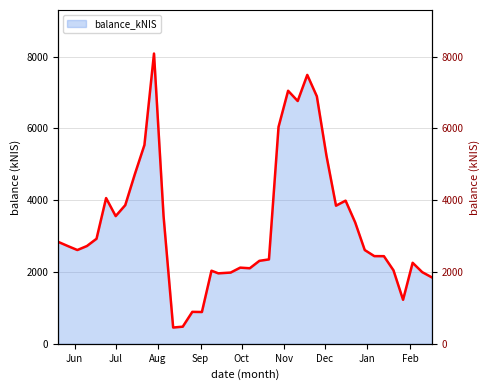

Reading left to right, transcribe all the data shown in this chart.

2838.7	2723.0	2611.6	2723.6	2925.5	4058.4	3556.5	3861.2	4724.1	5536.0	8083.3	3548.9	453.3	477.1	889.8	885.2	2035.9	1962.2	1983.7	2121.2	2103.7	2310.4	2350.3	6039.9	7046.8	6761.4	7488.2	6891.2	5242.9	3846.2	3986.4	3381.5	2611.0	2441.5	2440.4	2046.1	1225.6	2256.0	1995.6	1850.8